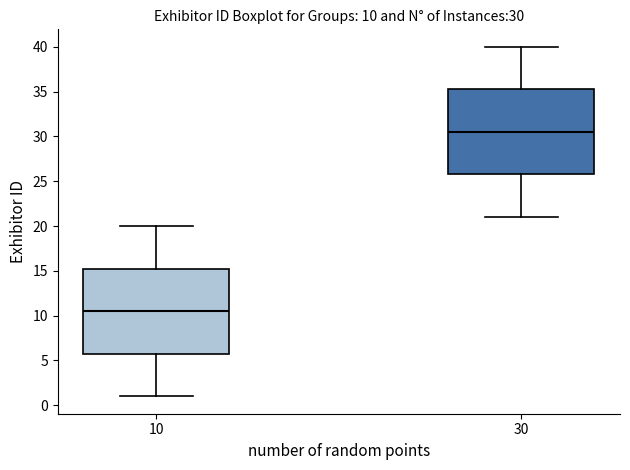

Which box has the highest median line?

30